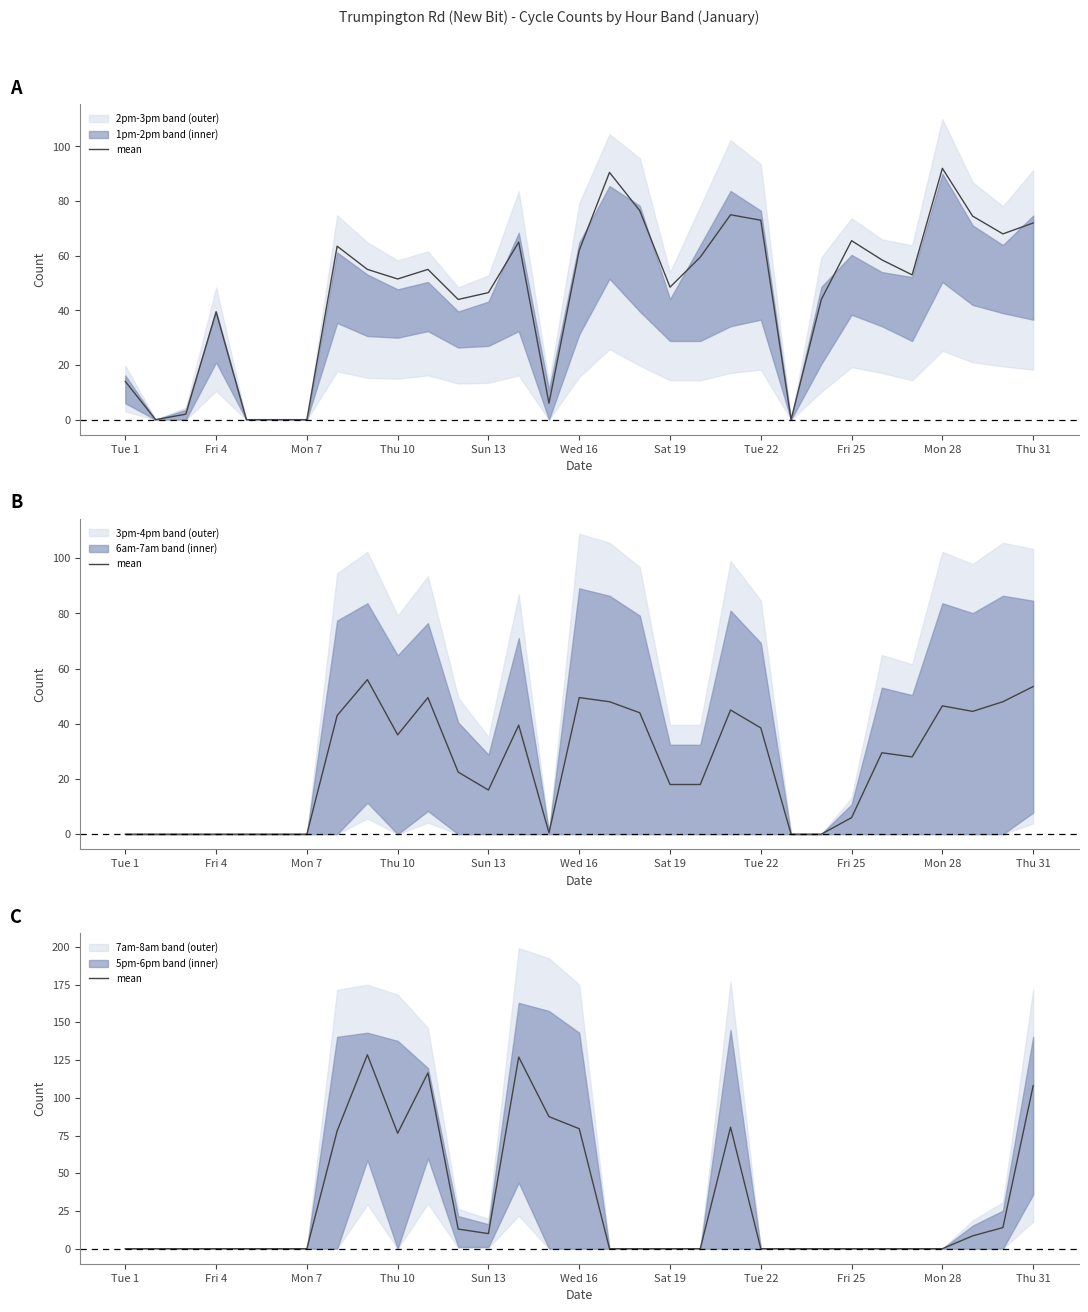

Approximately how many times larger is the value at 13 compared to 12?

12.7